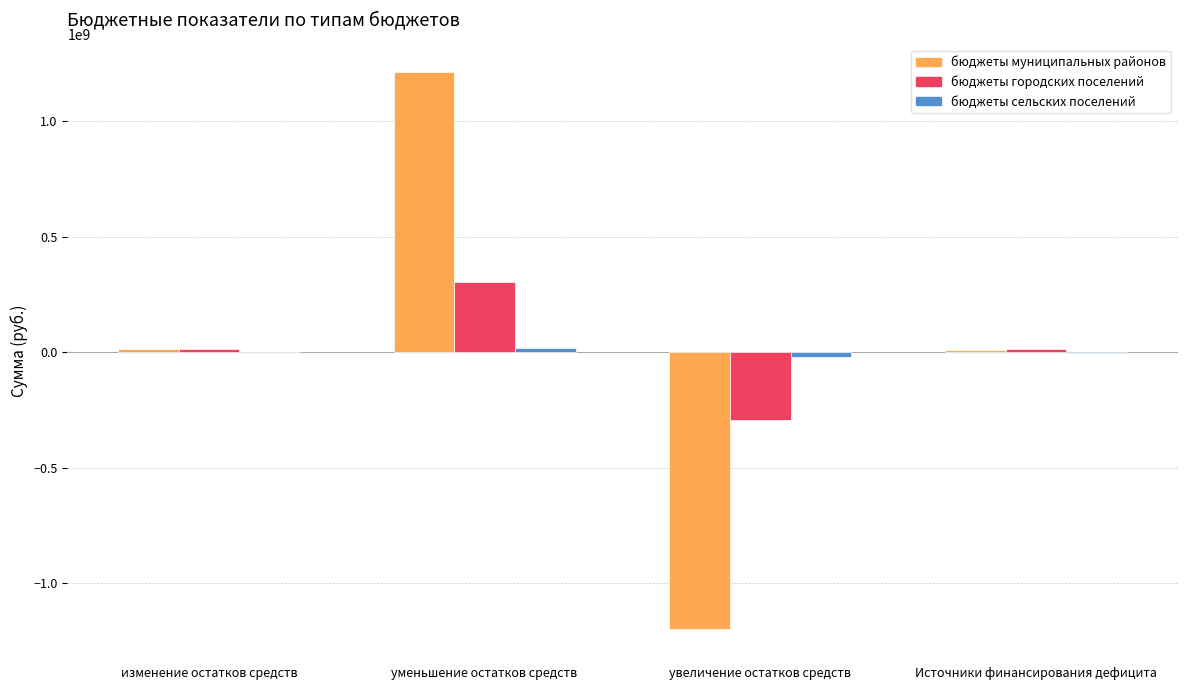

At which category is the sum across all series the highest?

уменьшение остатков средств